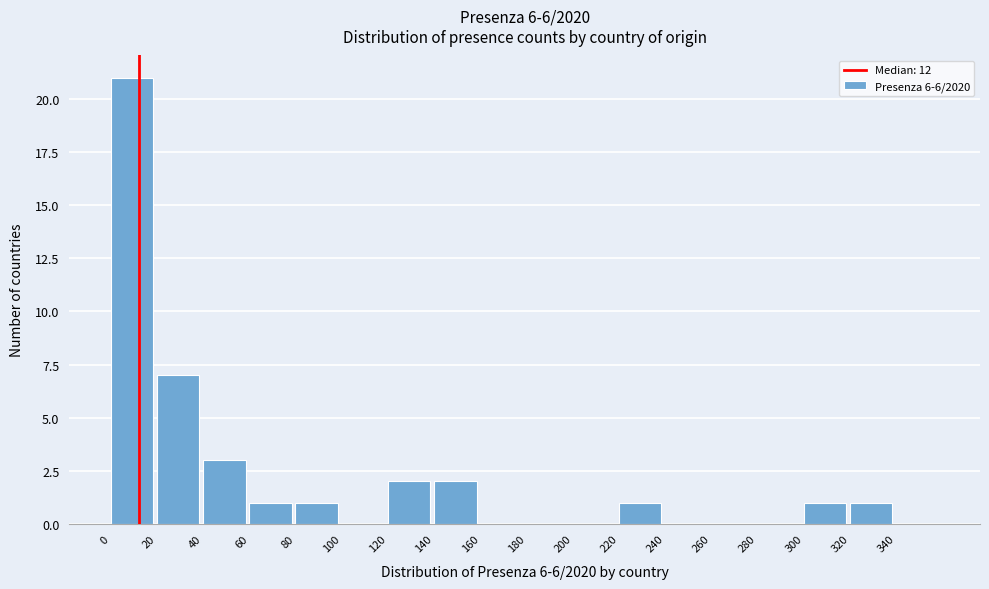

Reading left to right, transcribe this chart: for each bar, give the range it covers on the x-axis and its height. The values are not printed on the chart, so give them approximately, as read against the axis.

0 to 20: 21
20 to 40: 7
40 to 60: 3
60 to 80: 1
80 to 100: 1
100 to 120: 0
120 to 140: 2
140 to 160: 2
160 to 180: 0
180 to 200: 0
200 to 220: 0
220 to 240: 1
240 to 260: 0
260 to 280: 0
280 to 300: 0
300 to 320: 1
320 to 340: 1
340 to 360: 0